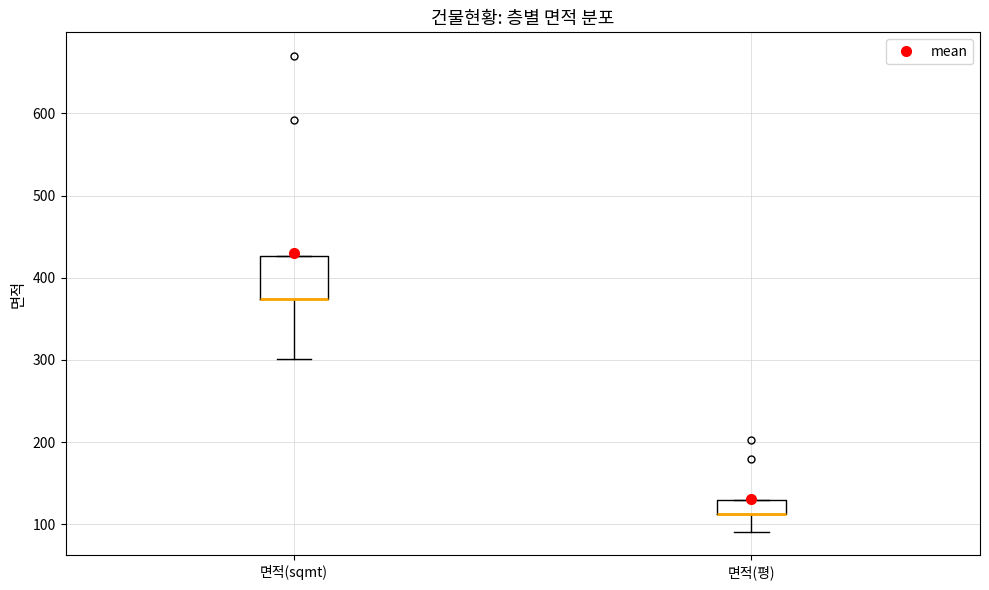

Where does the lower whisker of the box for 면적(sqmt) end on the y-axis? The values are not printed on the chart, so give them approximately, as read against the axis.

300